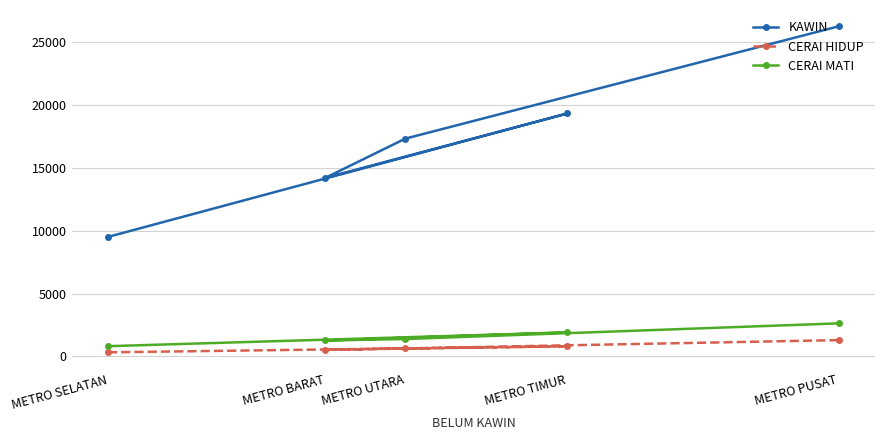

Which series has the widest spread of values?

KAWIN